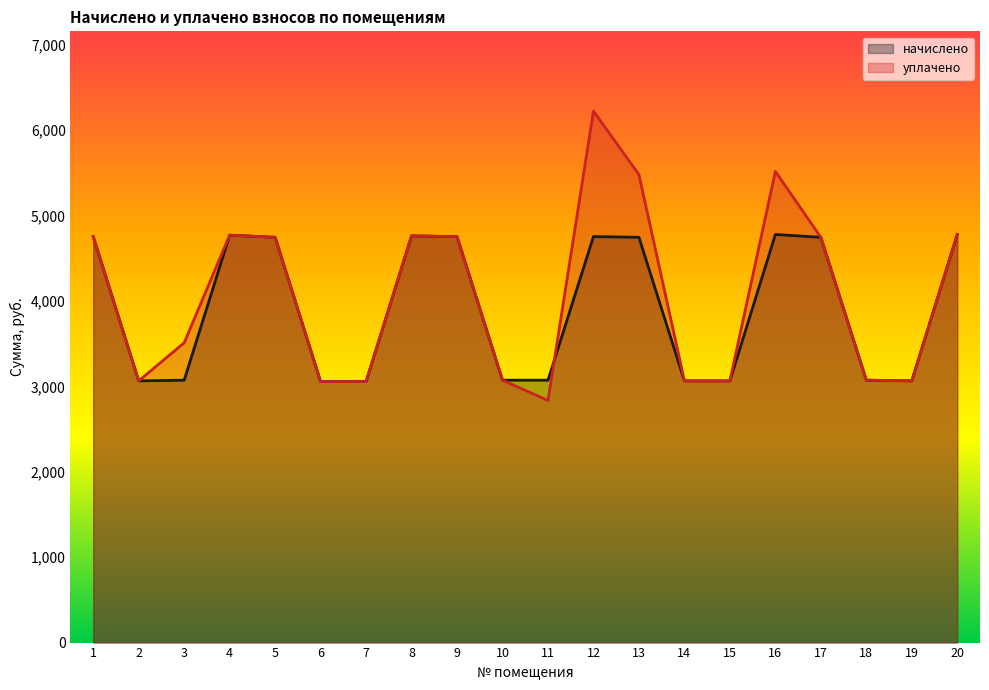

True or false: уплачено and начислено intersect in this chart.

True